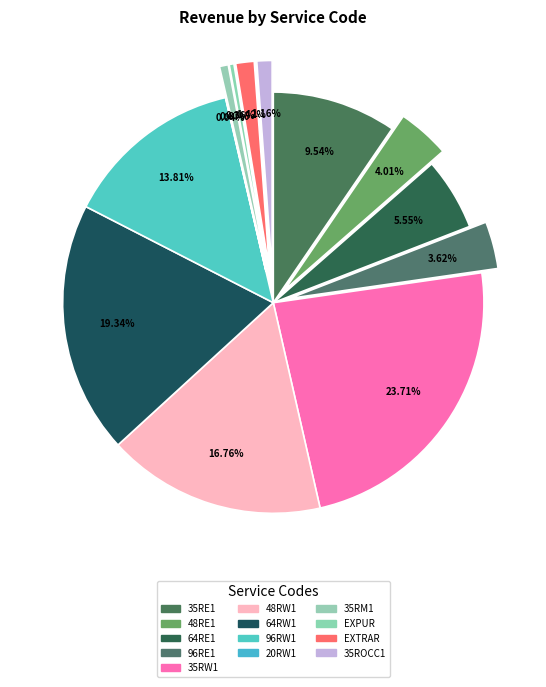

Count the number of slices in the pie.

13